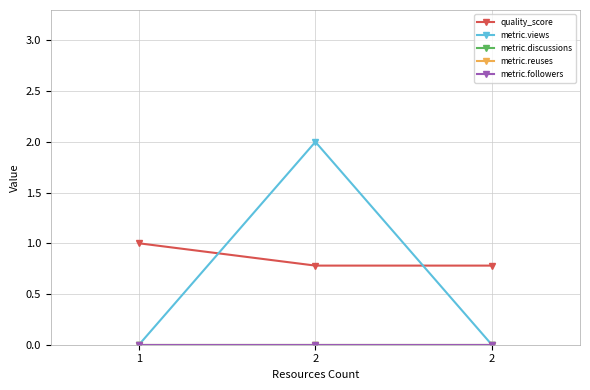

At which label does metric.discussions reach its peak?

1